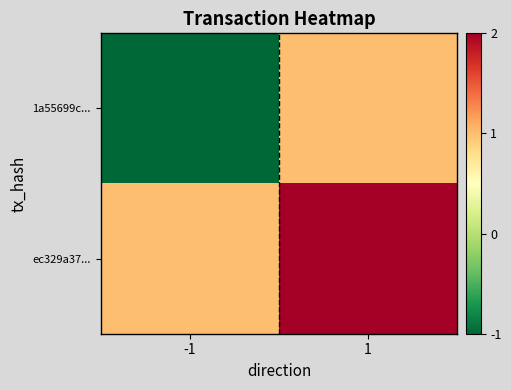

Rank the series by their average value, from lowest to highest.

1a55699c..., ec329a37...